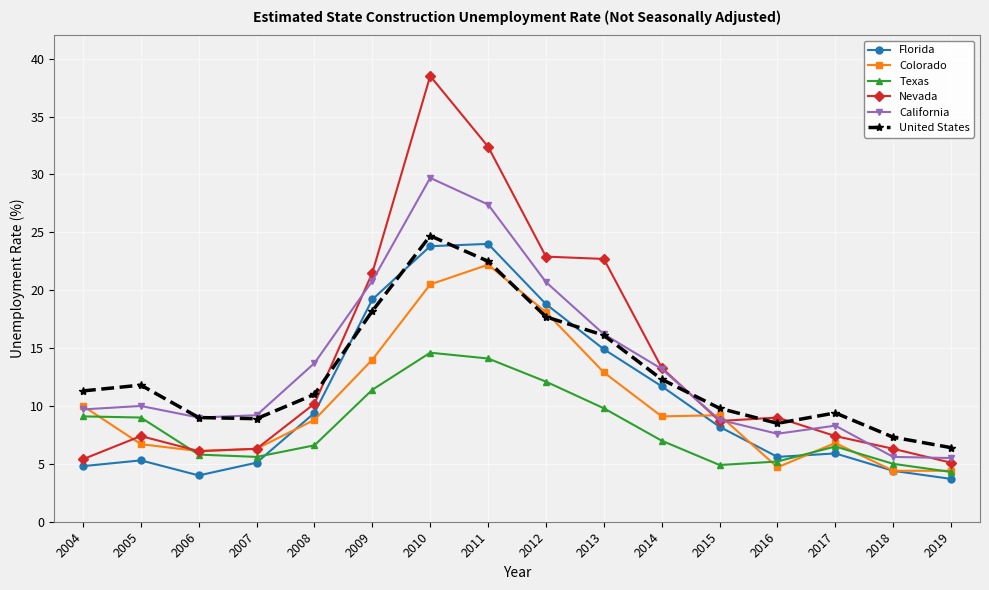

Between which two adjacent categories do United States and Florida first intersect?

2008 and 2009